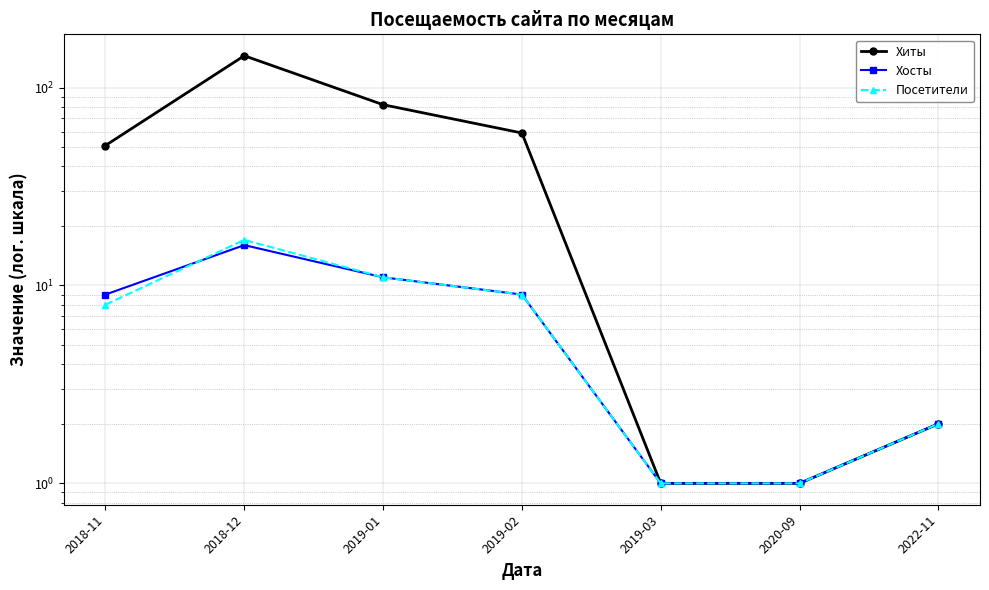

What is the average value of the Посетители series?

7